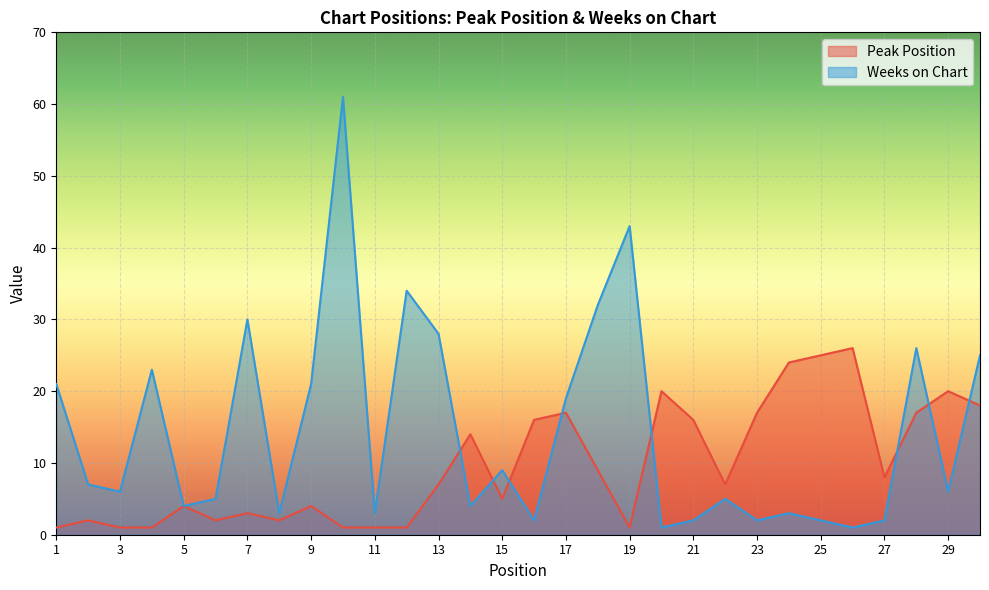

What is the sum of the Weeks on Chart values at 23 and 27?

4